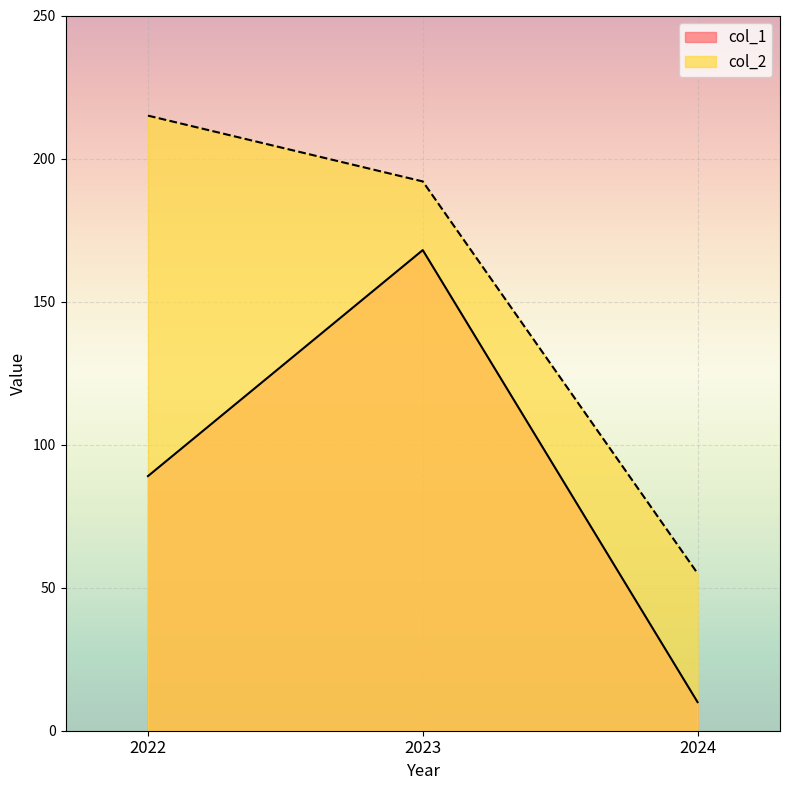

List the series in order of their overall mean, lowest first.

col_1, col_2